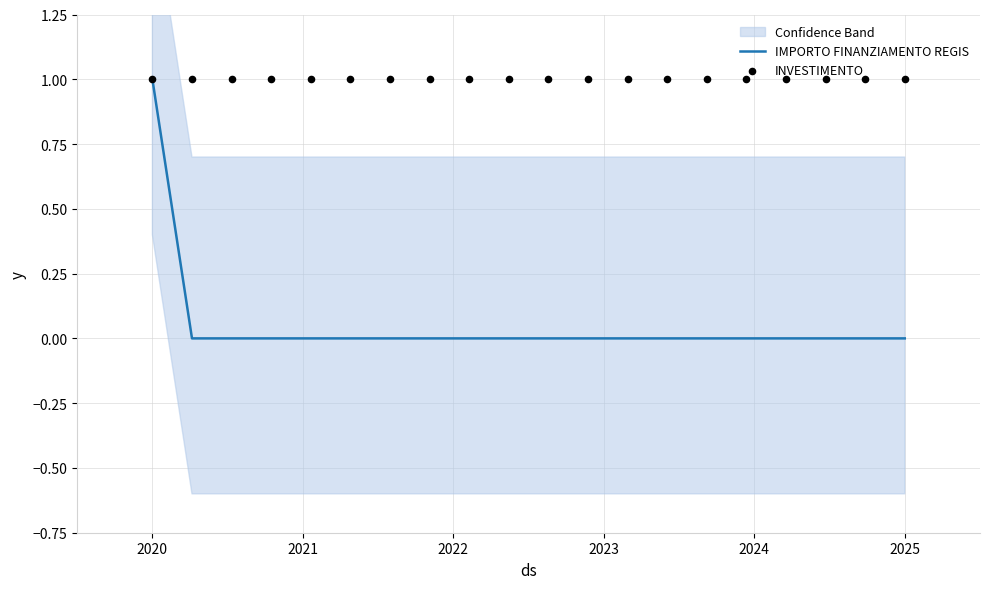

At which label does IMPORTO FINANZIAMENTO REGIS reach its peak?

2020